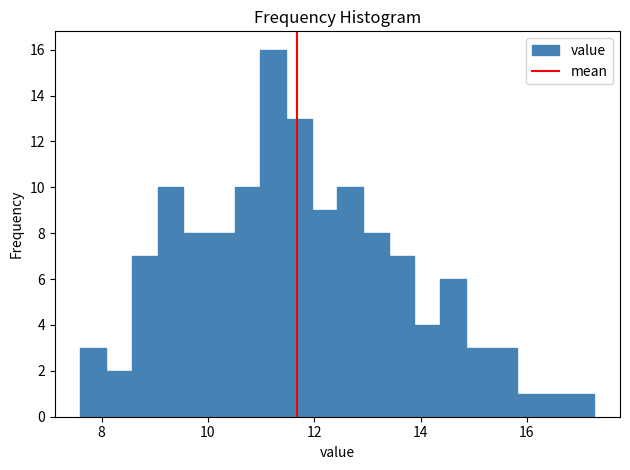

Around what value on the x-axis is the tallest bar? Give the approximate position of its centre, as read against the axis.

11.2